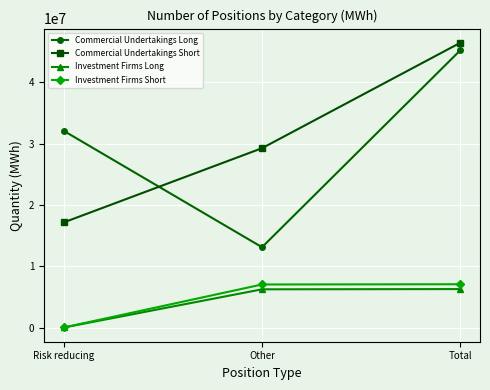

How many data points does each series have?

3